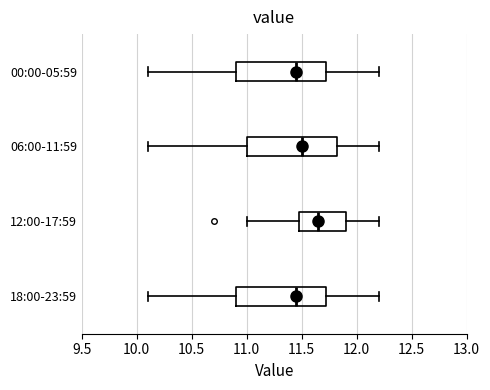

Reading bottom to top, read every box against the x-axis: the position of its median line, the range the box covers, and the ends of its whiskers. The values are not printed on the chart, so give them approximately, as read against the axis.

18:00-23:59: median 11.45, box 10.90 to 11.75, whiskers 10.10 to 12.20
12:00-17:59: median 11.65, box 11.50 to 11.90, whiskers 11.00 to 12.20
06:00-11:59: median 11.50, box 11.00 to 11.85, whiskers 10.10 to 12.20
00:00-05:59: median 11.45, box 10.90 to 11.75, whiskers 10.10 to 12.20